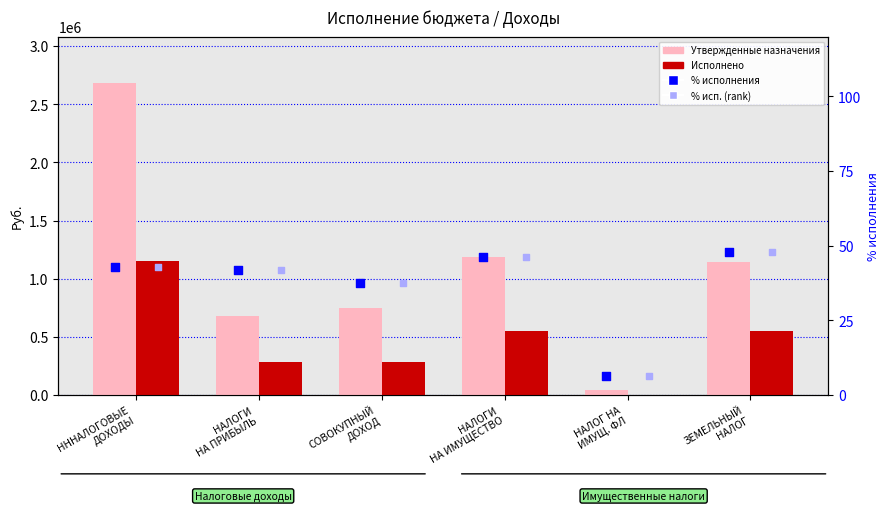

Which series contains the highest Y value?

Утвержденные назначения